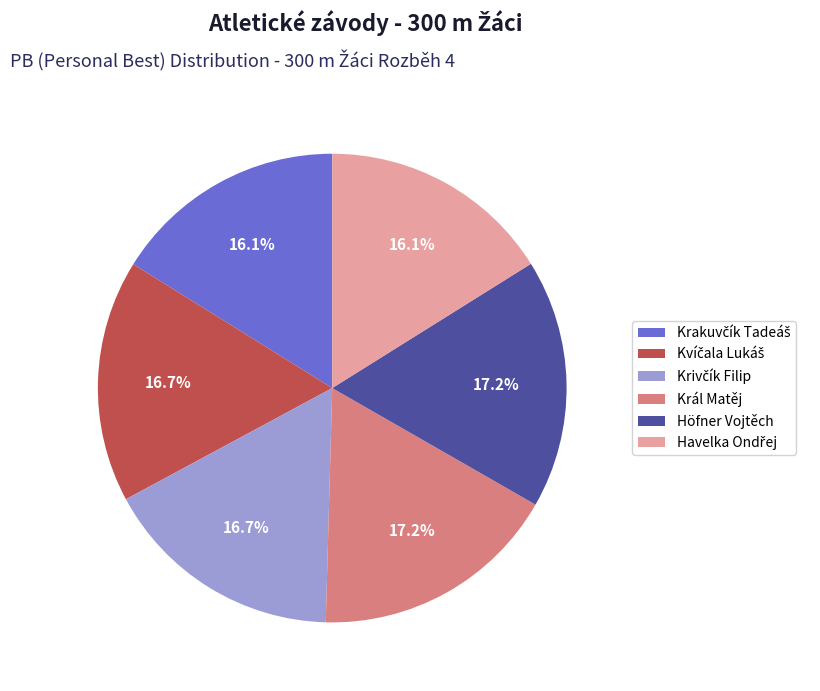

To the nearest percent, what percentage of the pie is Král Matěj?

17%